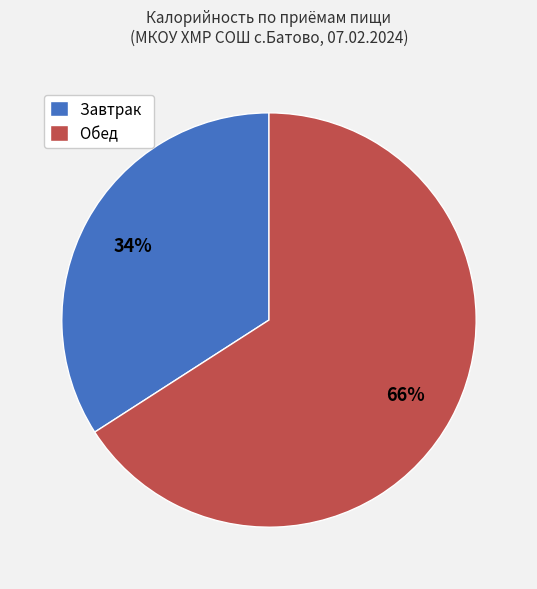

Does any single category account for the majority?

Yes